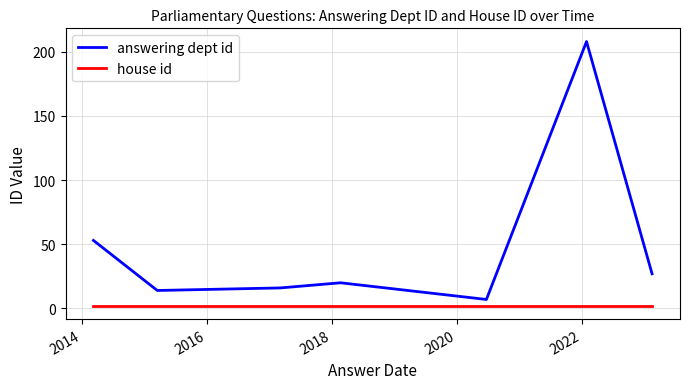

List the series in order of their peak value, highest first.

answering dept id, house id